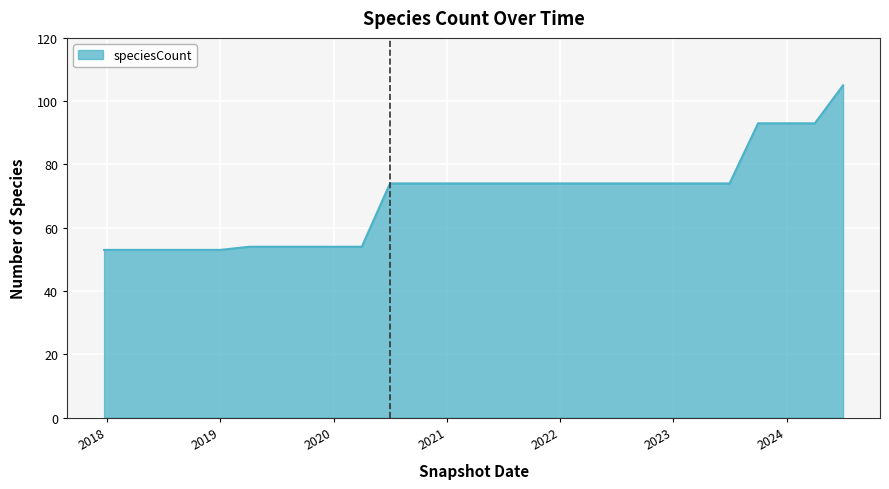

What is the difference between the maximum and minimum values?

52